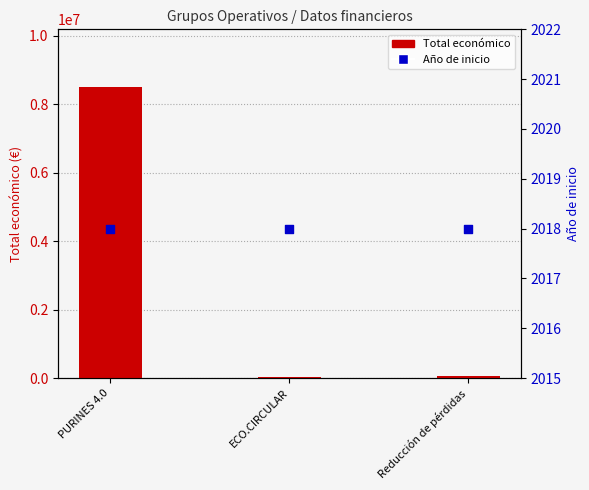

Which series contains the highest Y value?

Total económico